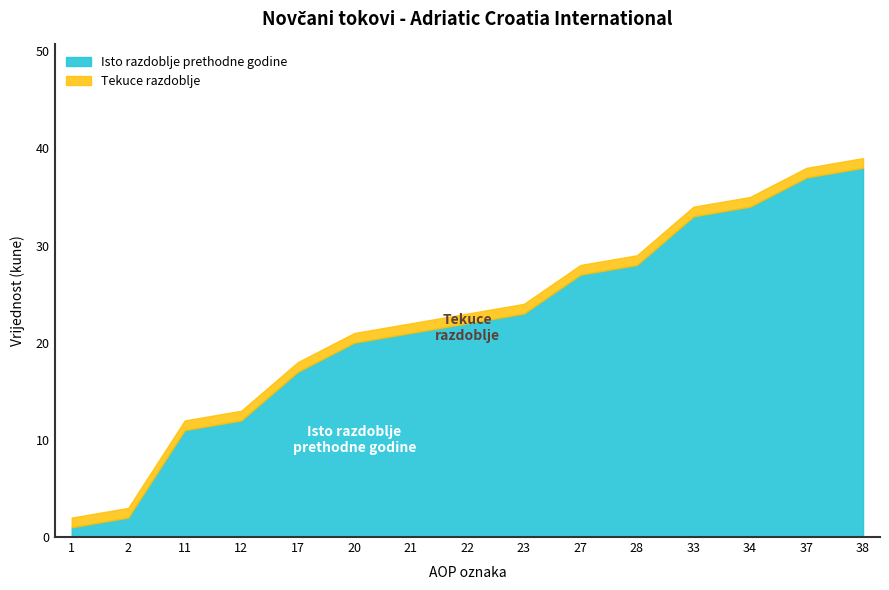

True or false: Isto razdoblje prethodne godine and Tekuce razdoblje cross at least once.

False